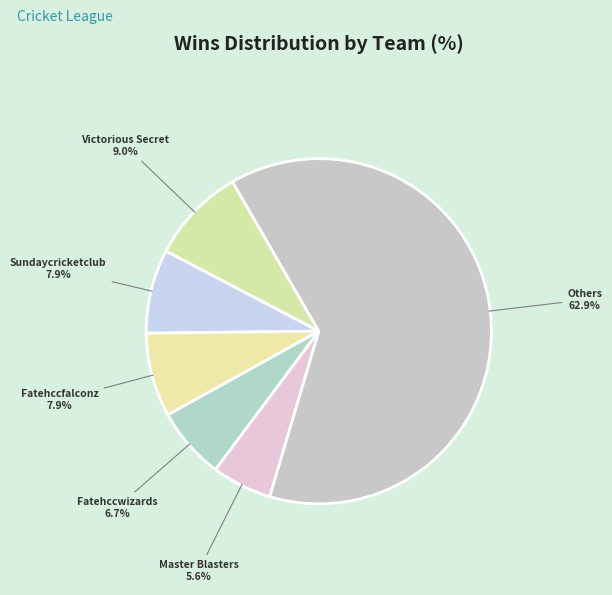

To the nearest percent, what is the difference between the largest and smallest slice percentages?

57%